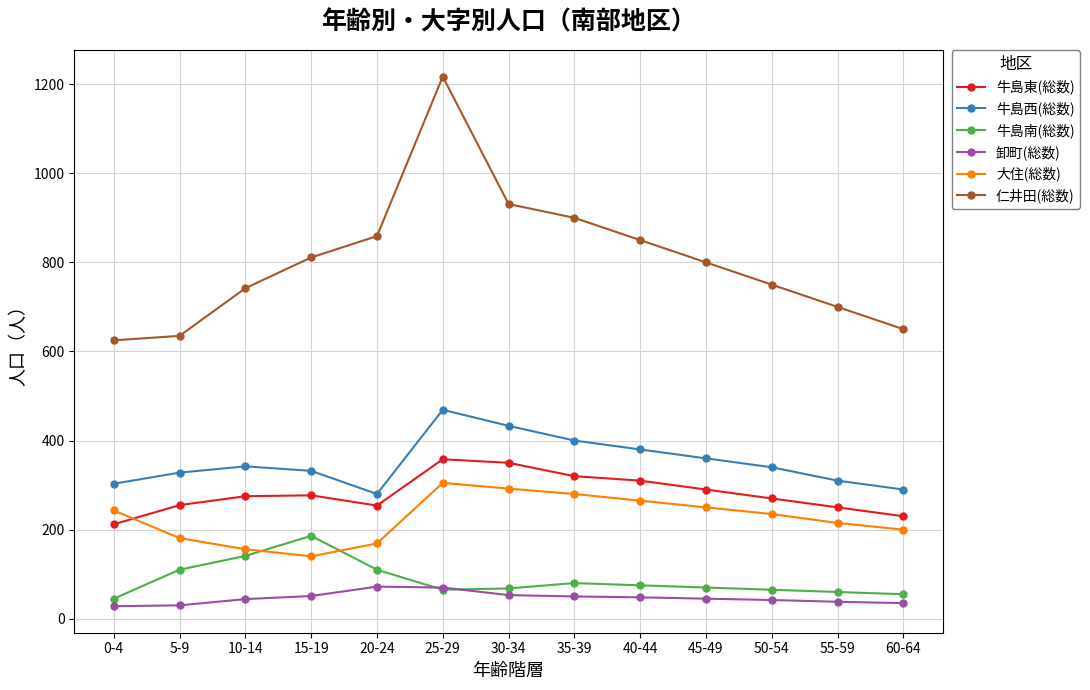

Which series has the largest range (max minus min)?

仁井田(総数)